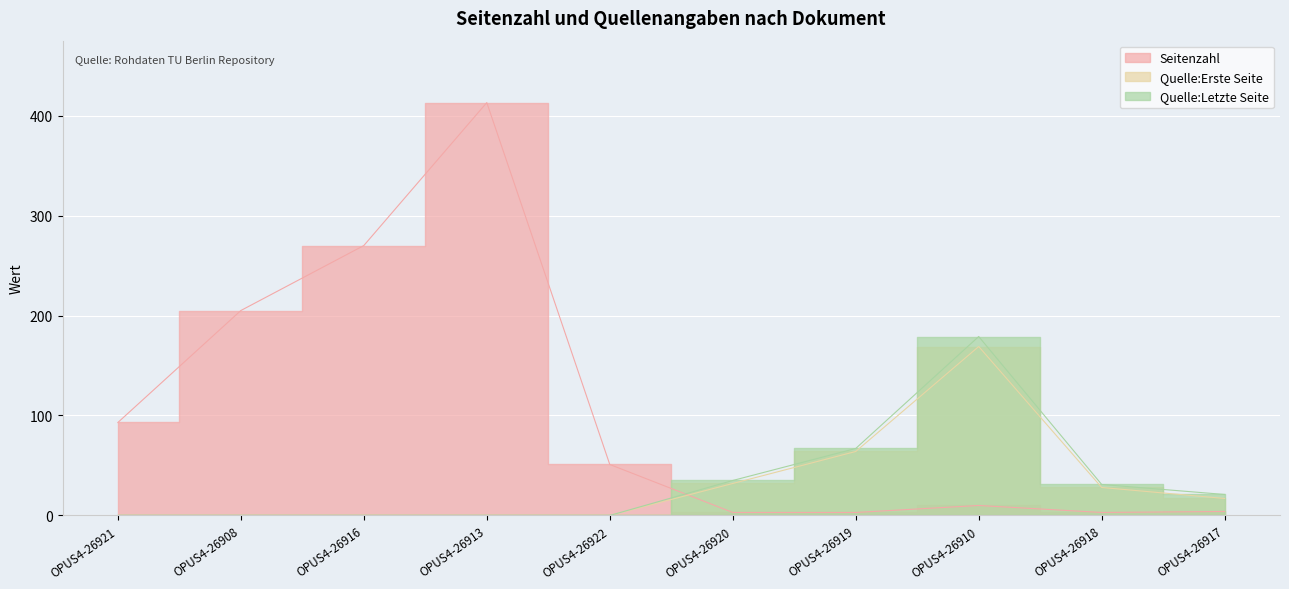

True or false: Quelle:Erste Seite and Seitenzahl cross at least once.

True